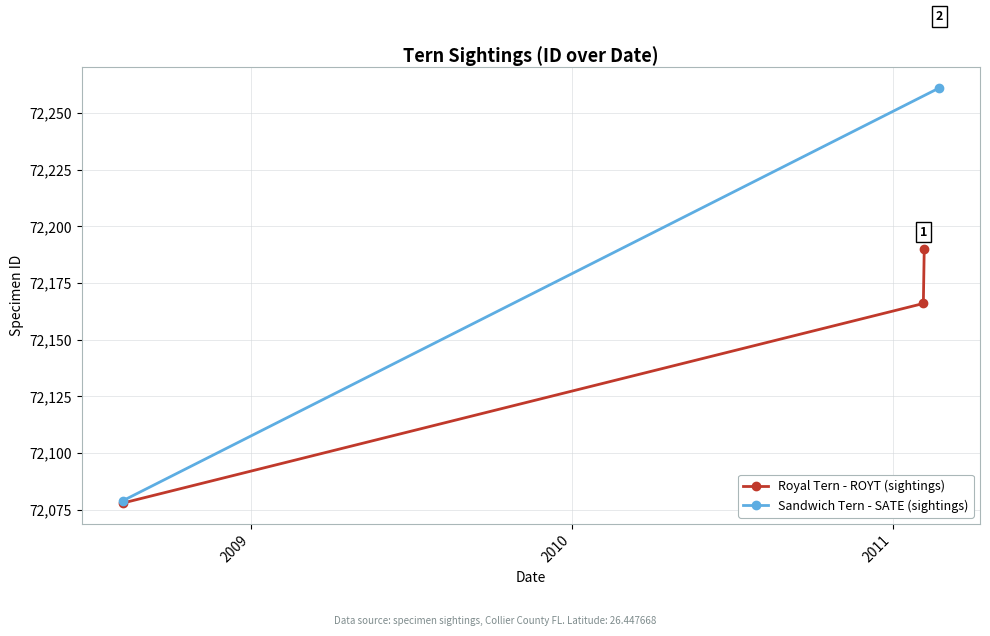

How many data points in Royal Tern - ROYT (sightings) are less than 72166?

1